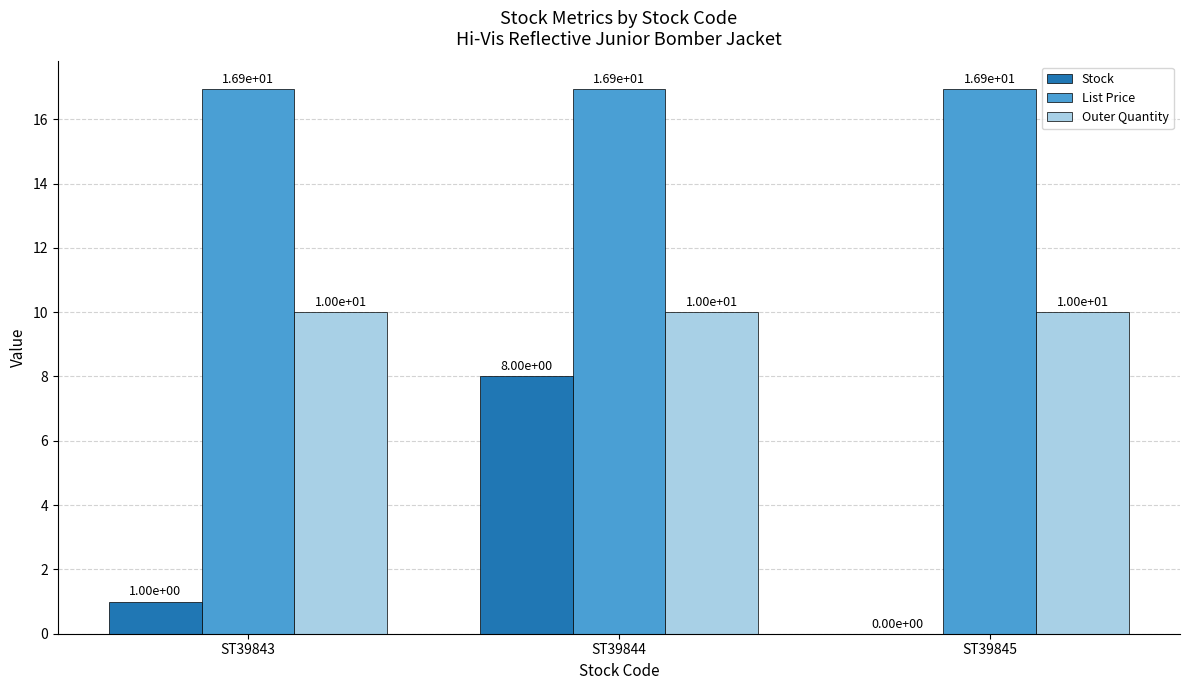

Which category has the highest value in the Stock series?

ST39844